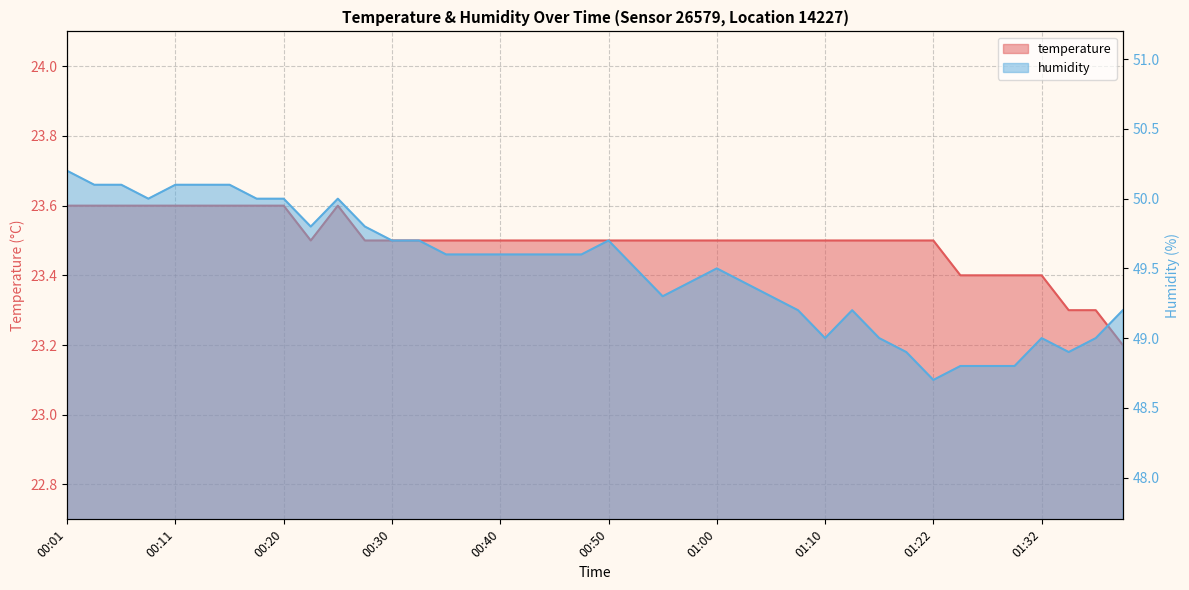

At how many categories does at least one series exceed 34?

40